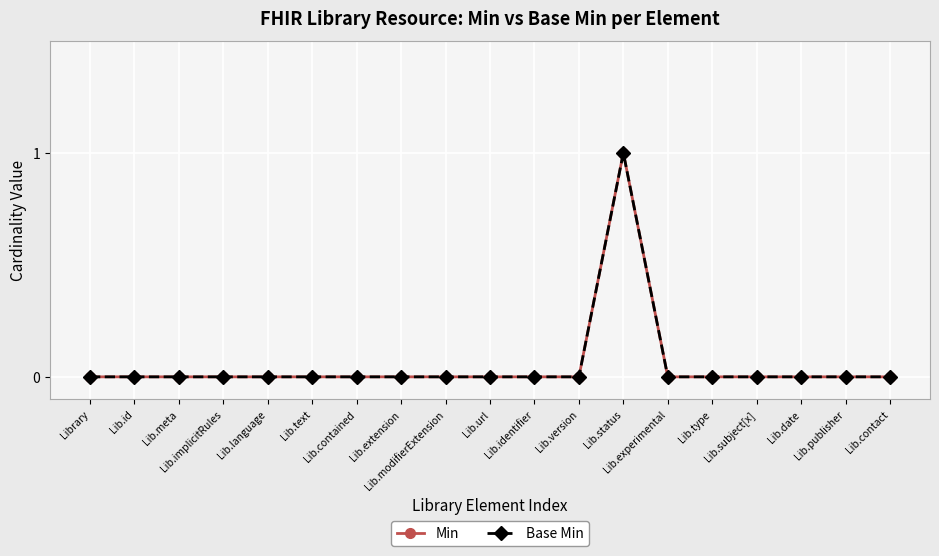

True or false: Min has a value of 2 at Lib.status.

False